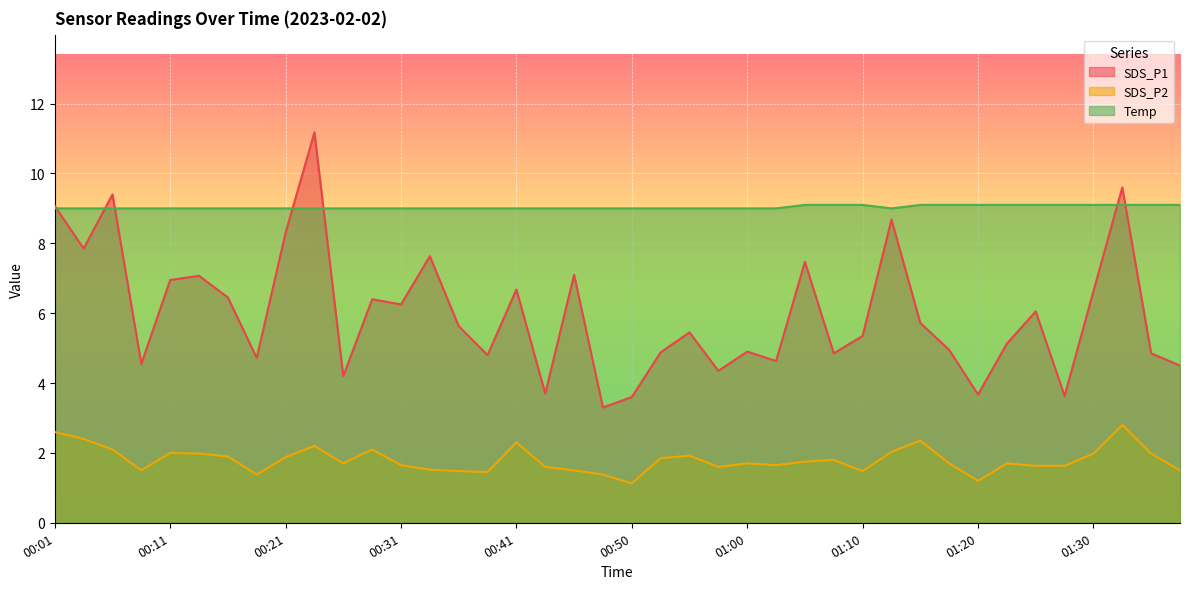

Count the number of categories in the chart.

40